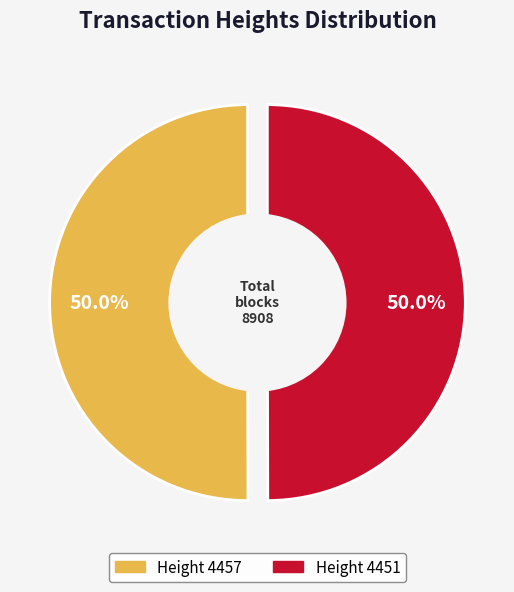

How many slices are in this pie chart?

2